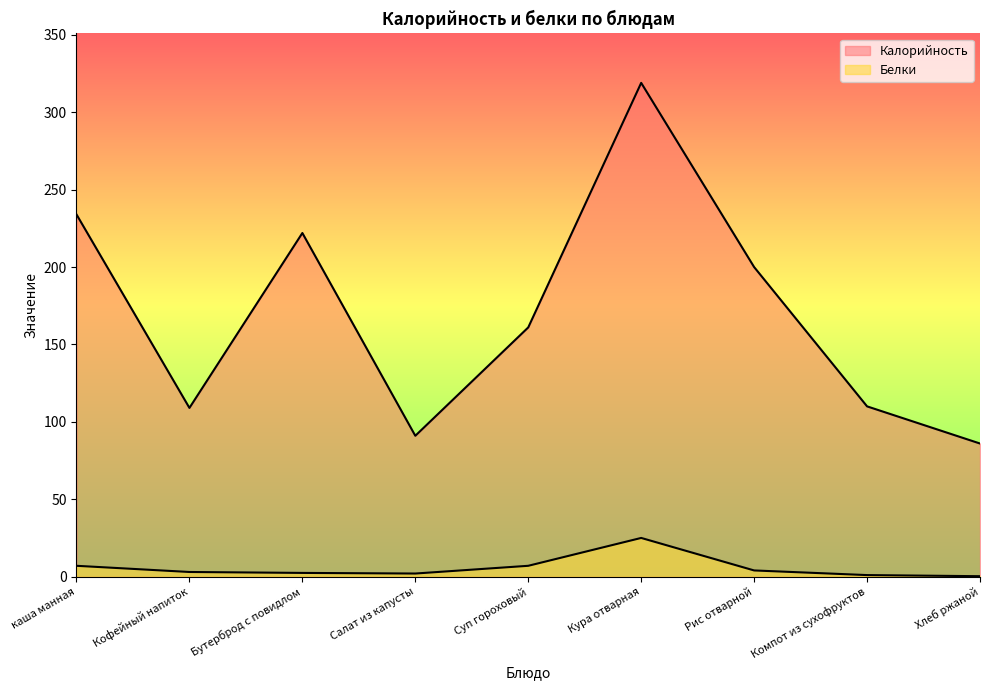

What value does the Калорийность series have at Салат из капусты?

91.0